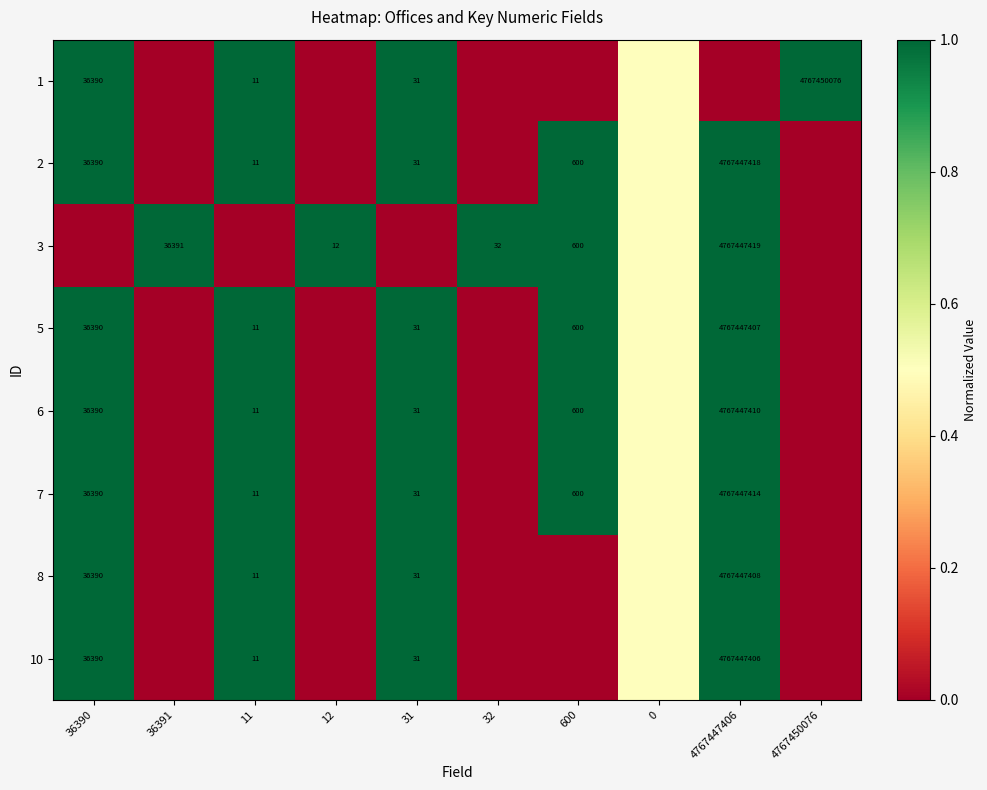

True or false: 1 has a value of 52527.1 at 36390.

False